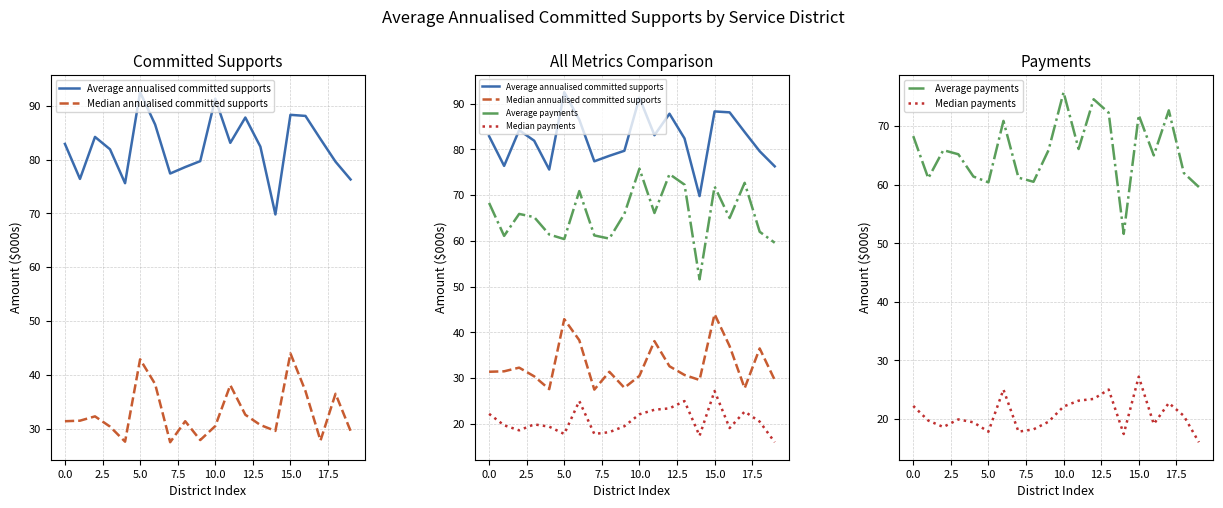

Read the Median annualised committed supports value at 13.

30.7